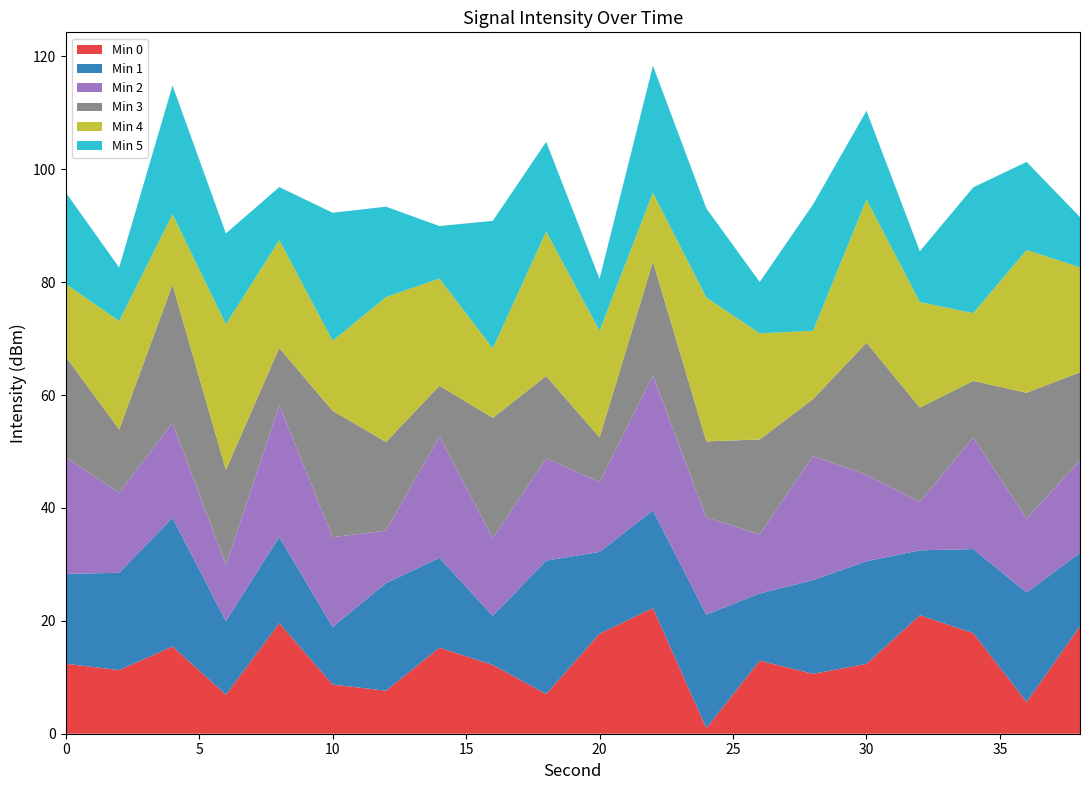

What is the maximum value for Min 0?

22.3